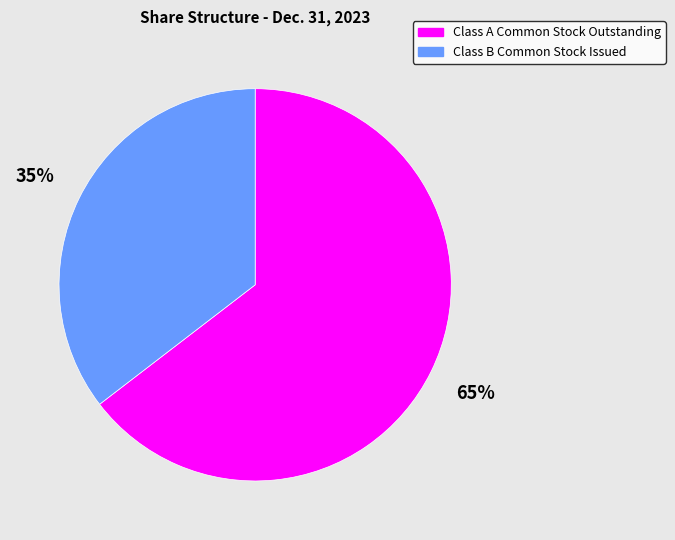

Which has a higher value, Class A Common Stock Outstanding or Class B Common Stock Issued?

Class A Common Stock Outstanding